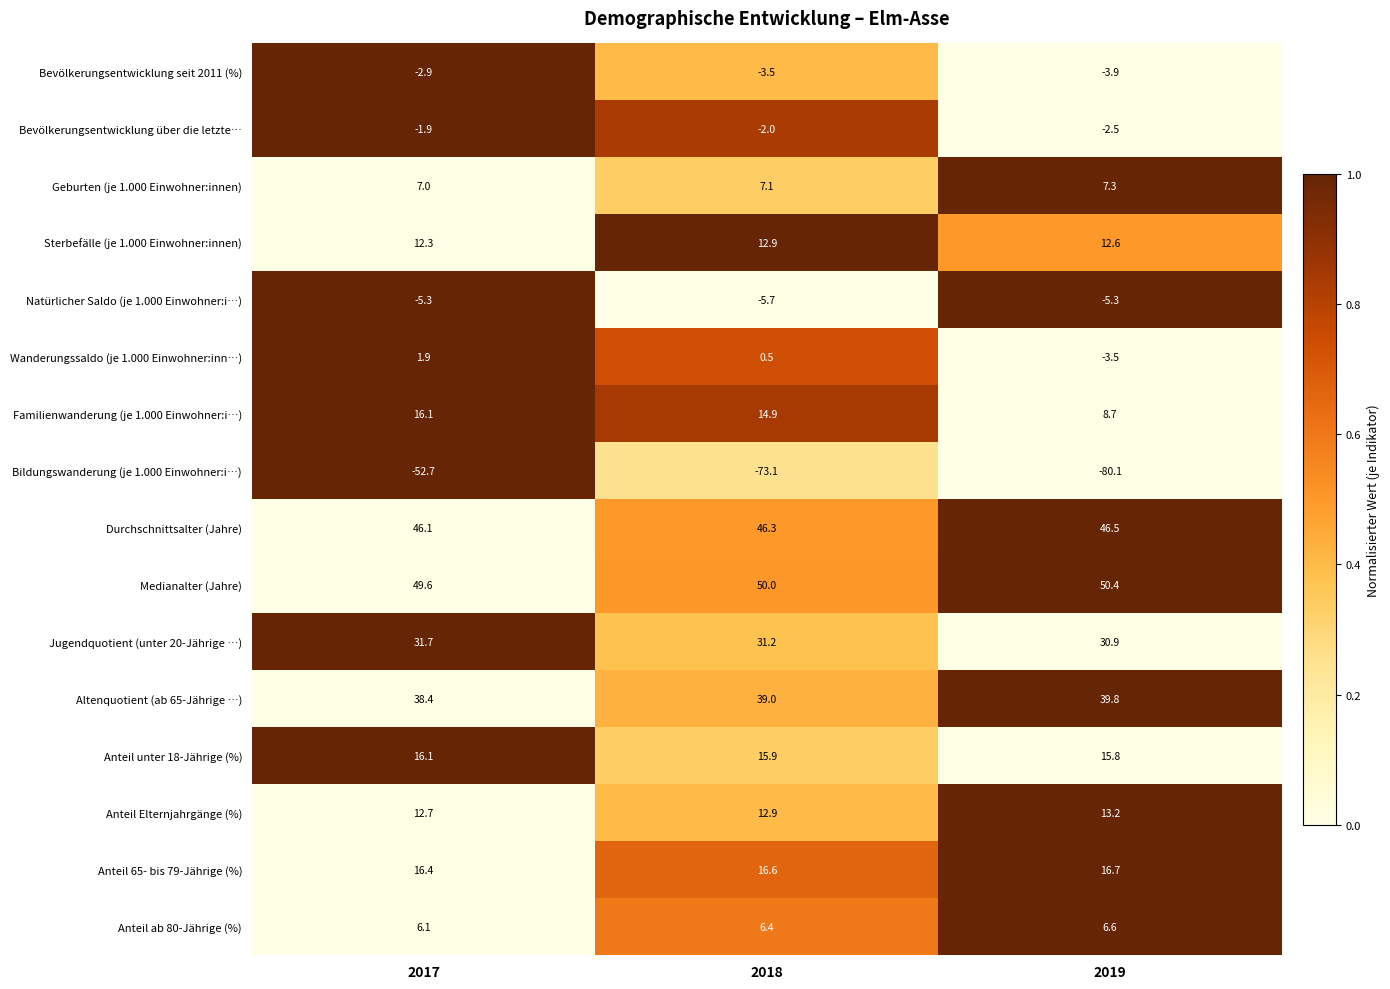

Read the Jugendquotient (unter 20-Jährige …) value at 2018.

31.2